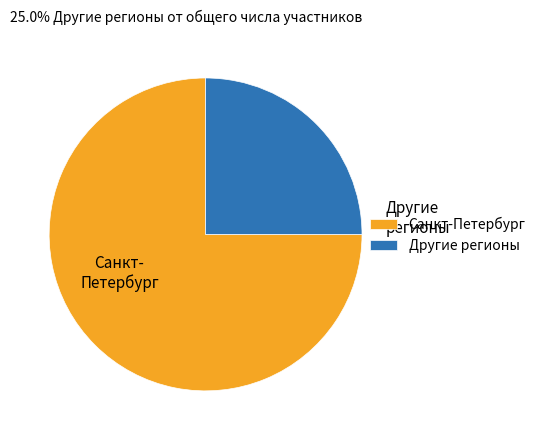

How many slices are in this pie chart?

2